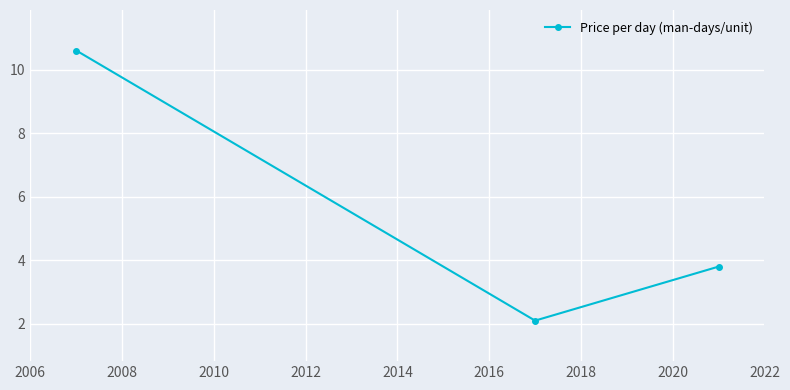

What is the difference between the second highest and minimum values?

1.7